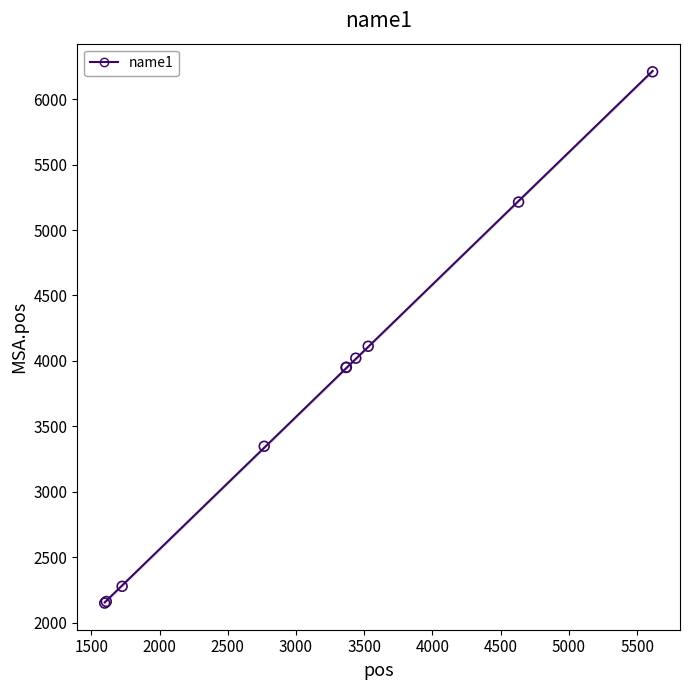

What Y value in the scatter plot is closest to 4179?

4112